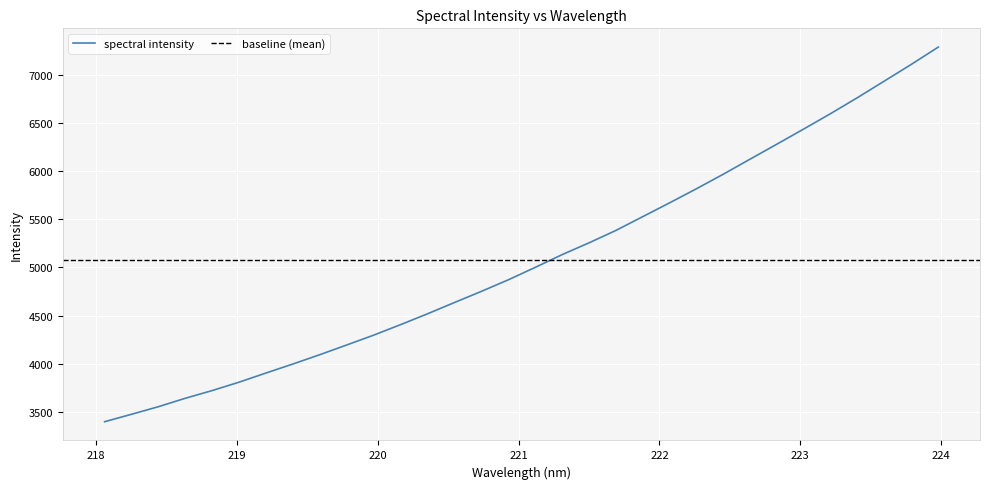

Which label corresponds to the largest value in the chart?

223.9802